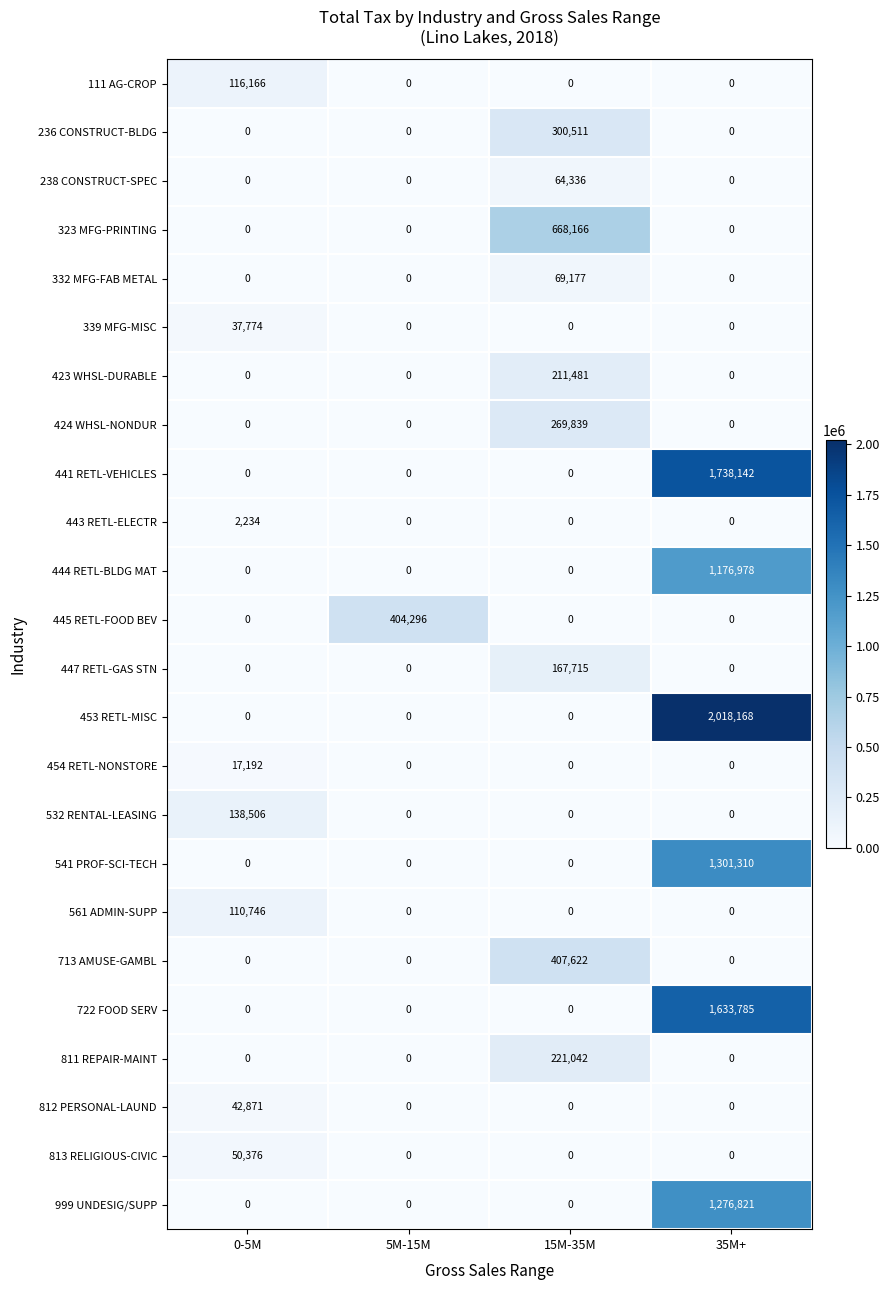

Is it true that 323 MFG-PRINTING equals 668166 at 15M-35M?

True